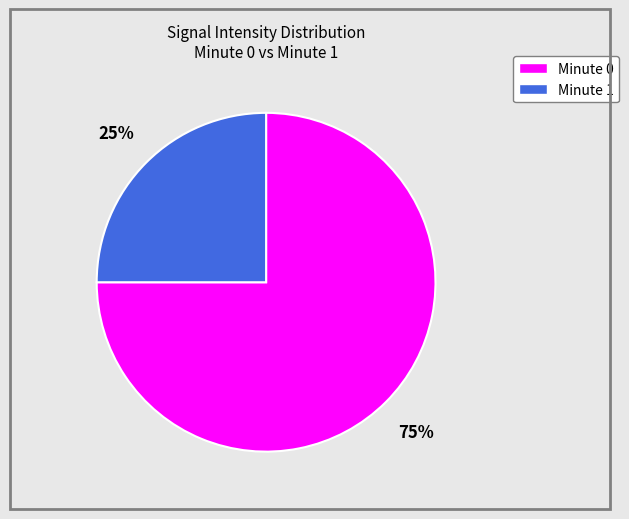

Is there any slice that represents more than half of the pie?

Yes